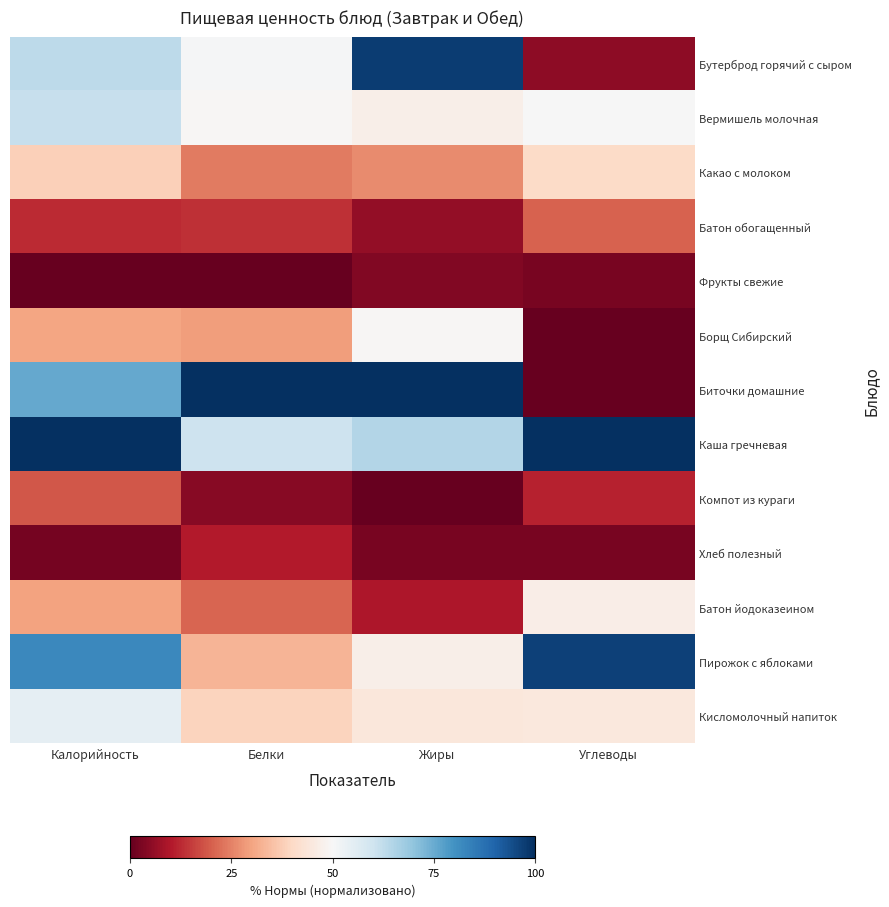

Which series has the largest total across all categories?

Каша гречневая